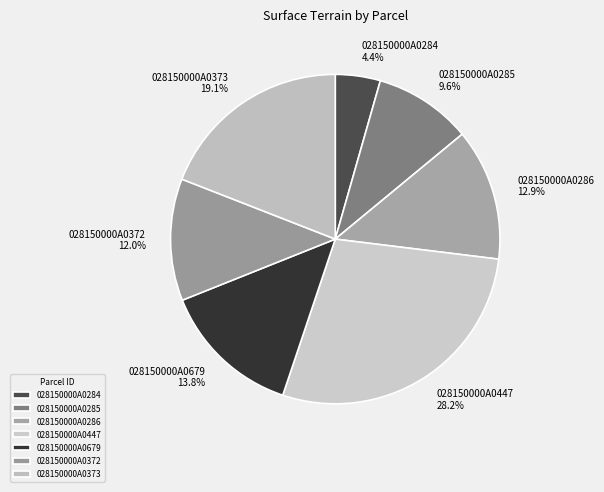

Which has a higher value, 028150000A0373 or 028150000A0285?

028150000A0373